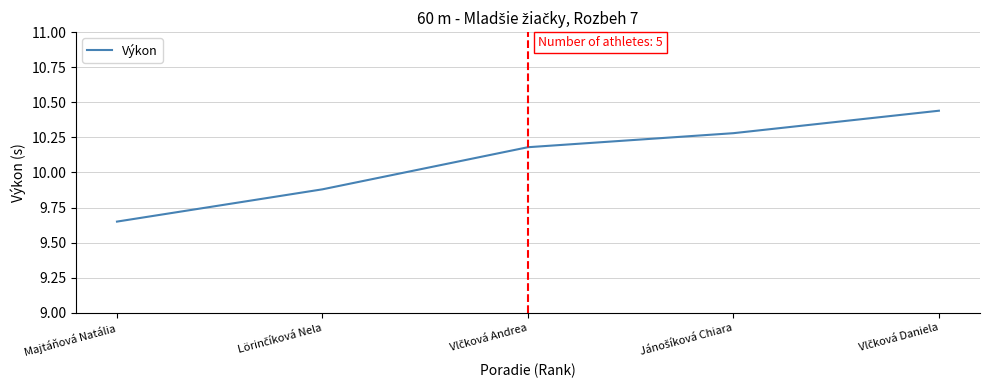

How many values are between 9 and 10?

2